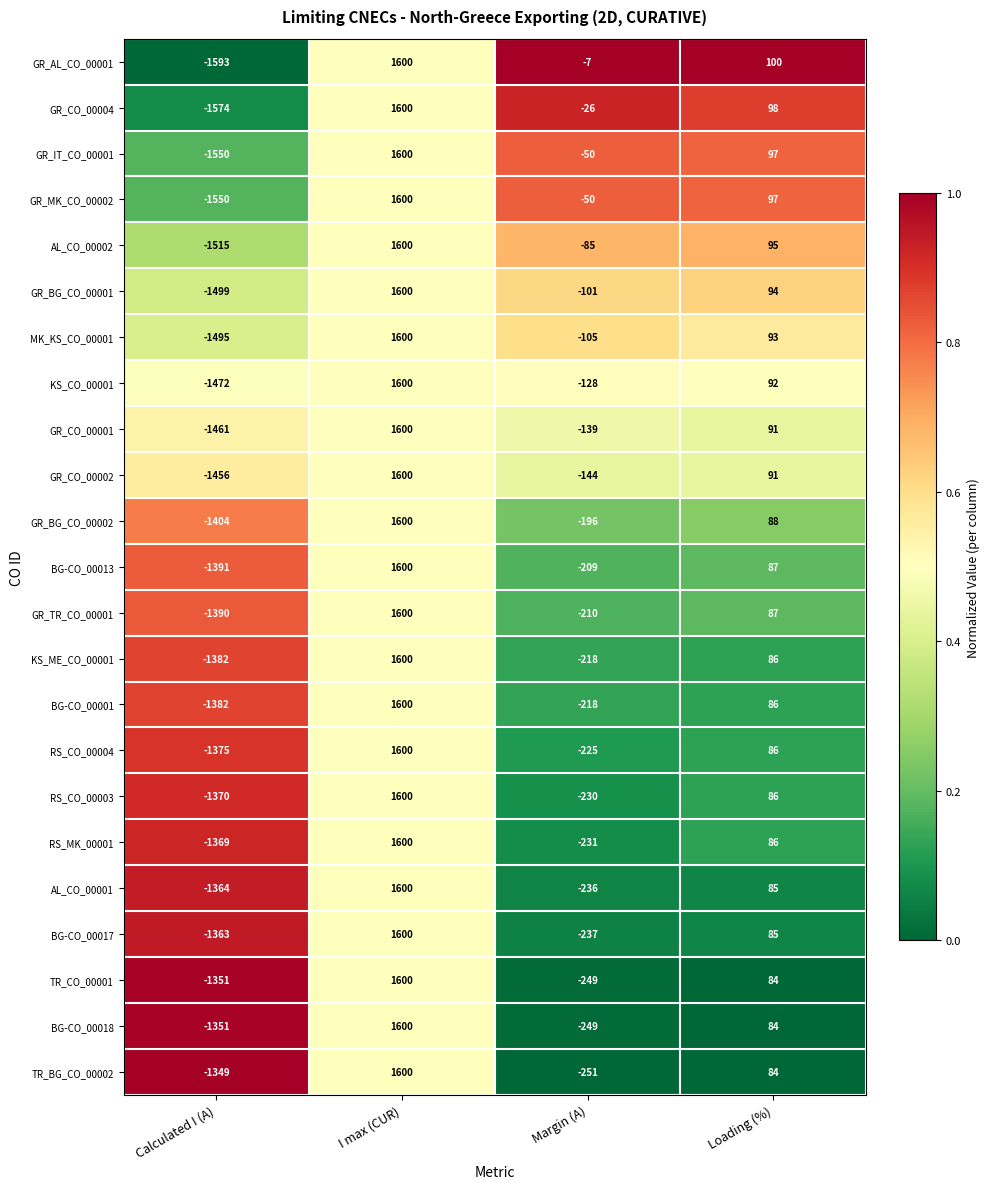

What is the total value across all series at Margin (A)?

-3794